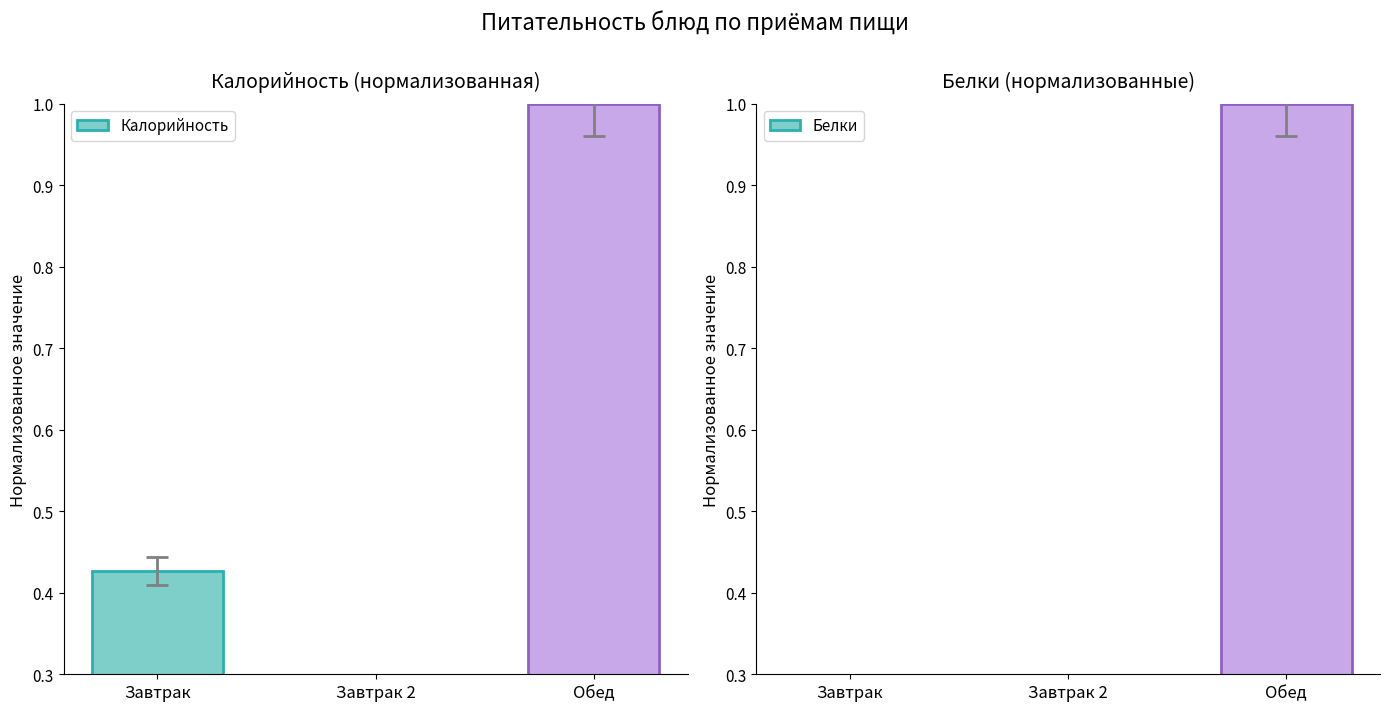

At which label is Белки closest to 0?

Завтрак 2